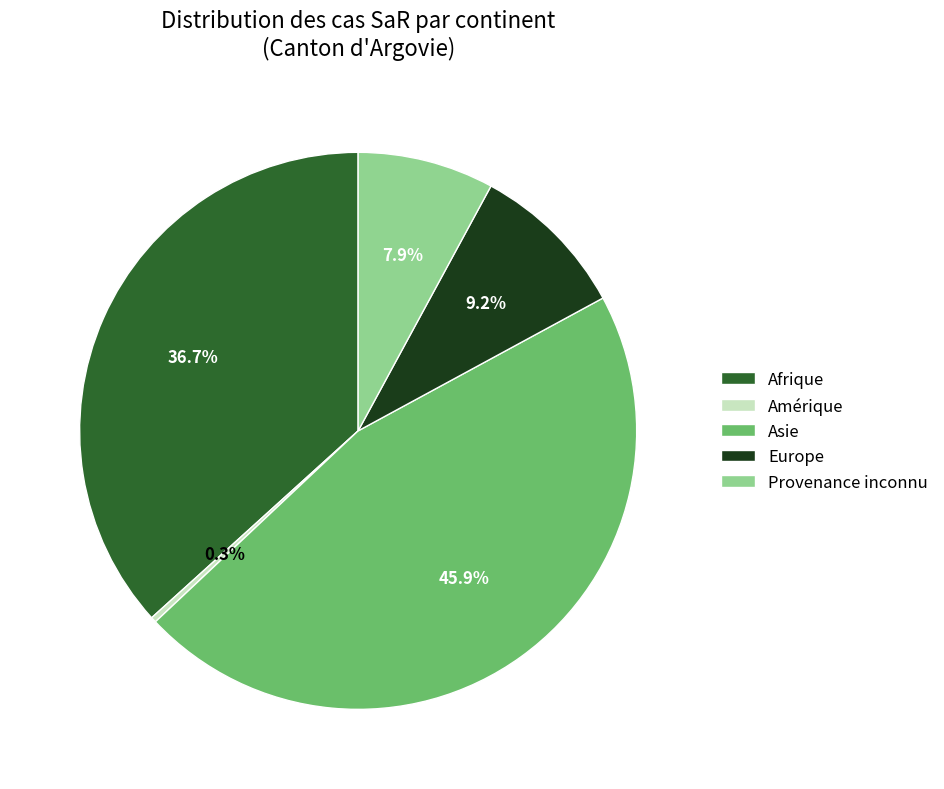

Which category has the smallest portion of the pie?

Amérique